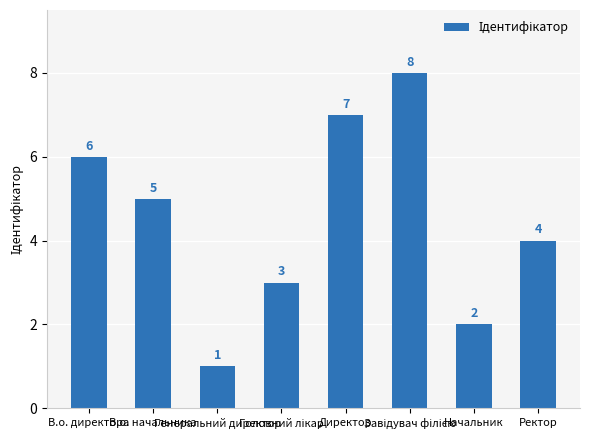

What is the value of the 3rd bar from the left?

1